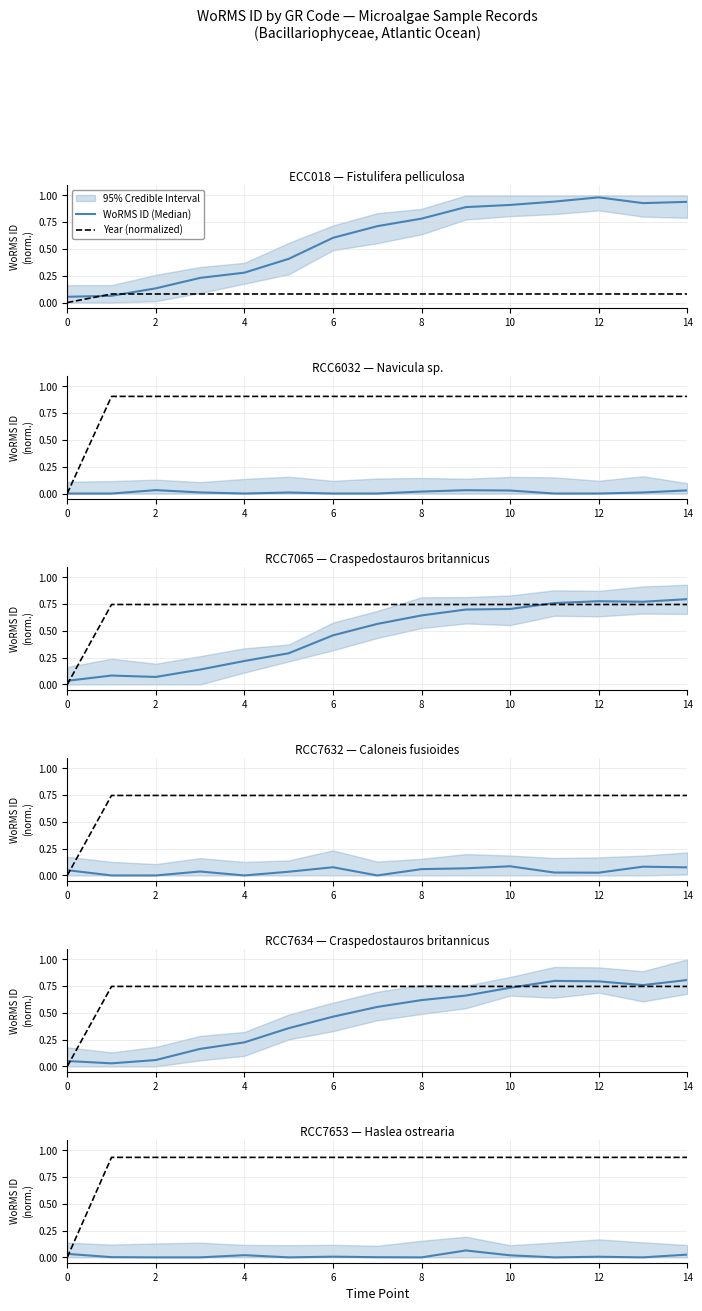

Which series has the widest spread of values?

Year (normalized)